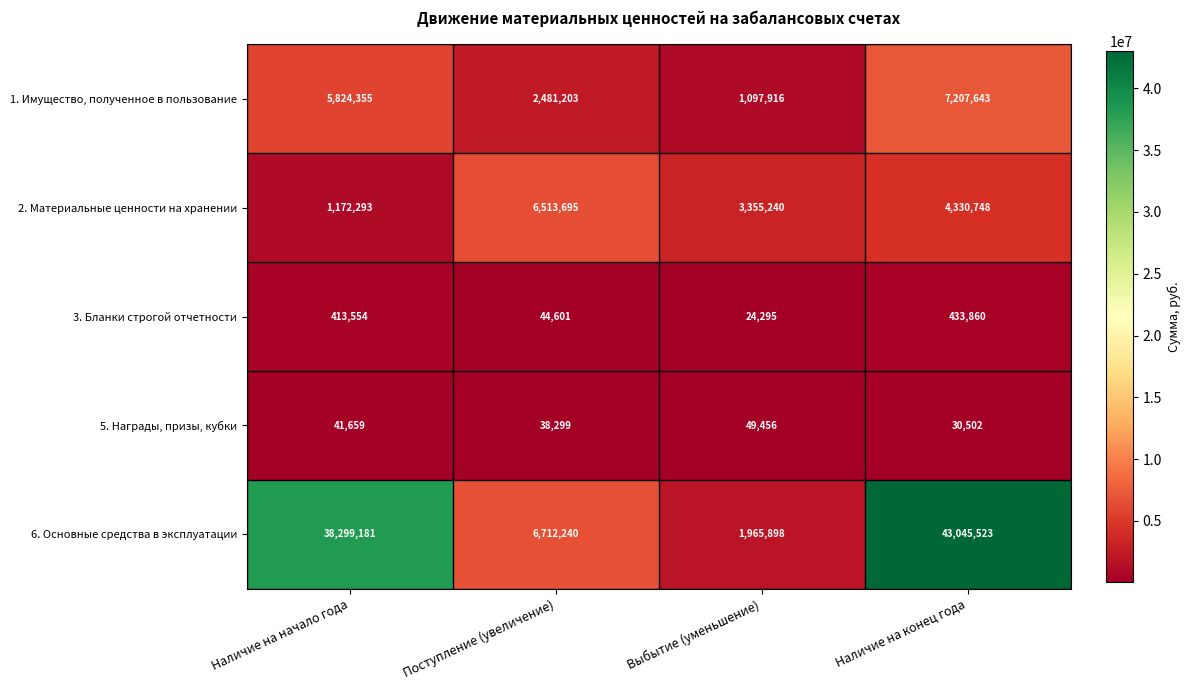

At Поступление (увеличение), list the series in order from largest to smallest.

6. Основные средства в эксплуатации, 2. Материальные ценности на хранении, 1. Имущество, полученное в пользование, 3. Бланки строгой отчетности, 5. Награды, призы, кубки